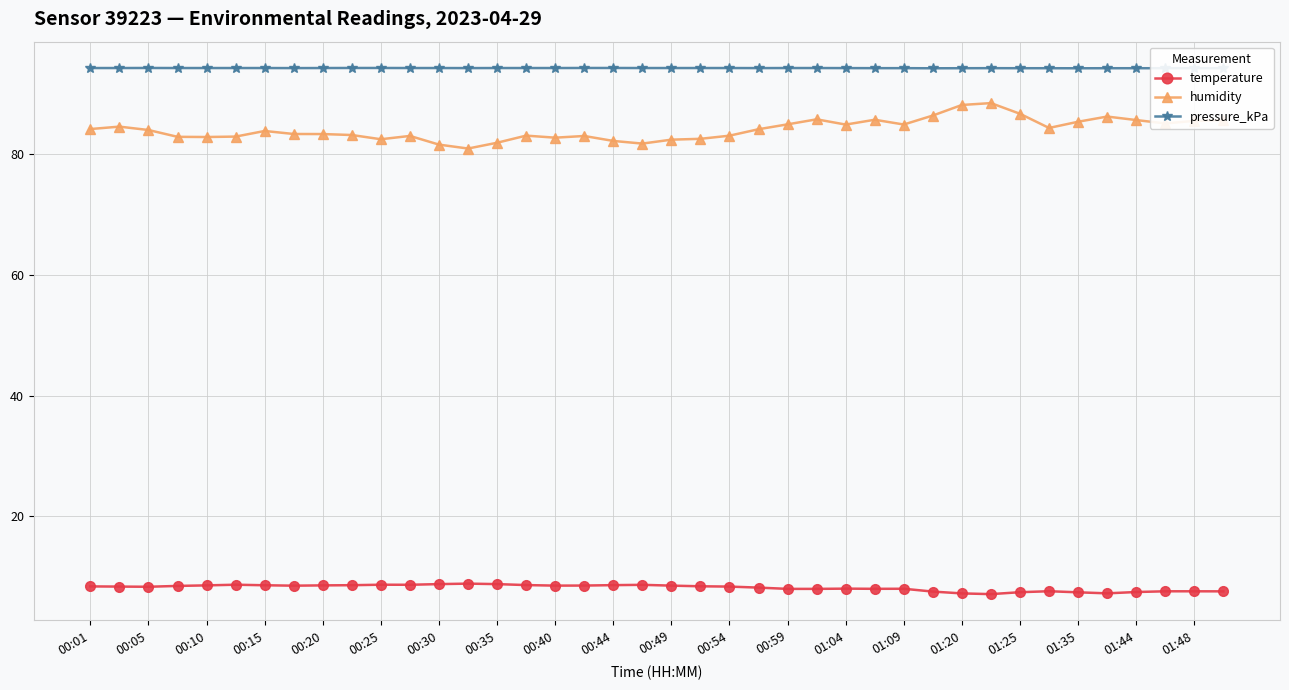

At how many categories does at least one series exceed 86?

40